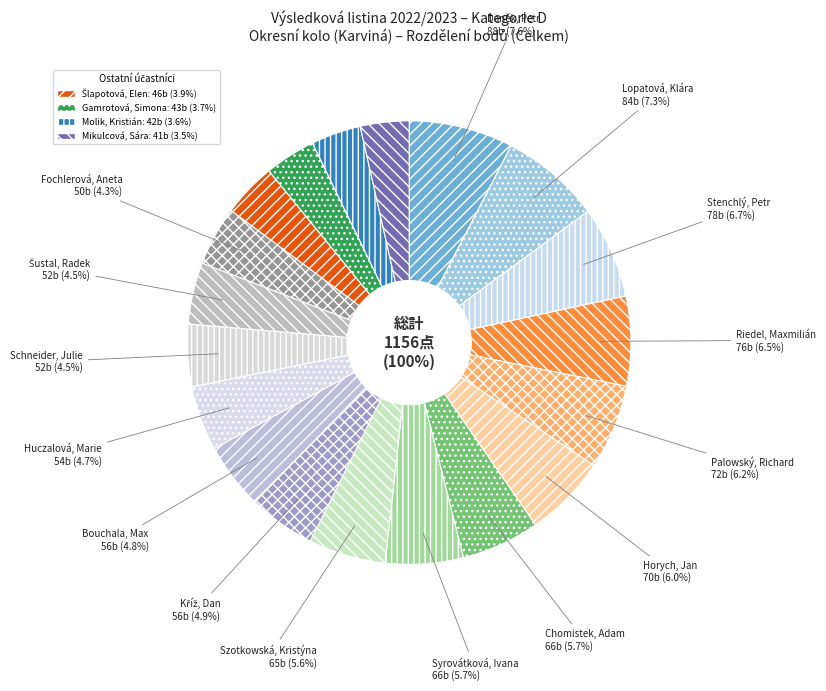

How many slices are in this pie chart?

19